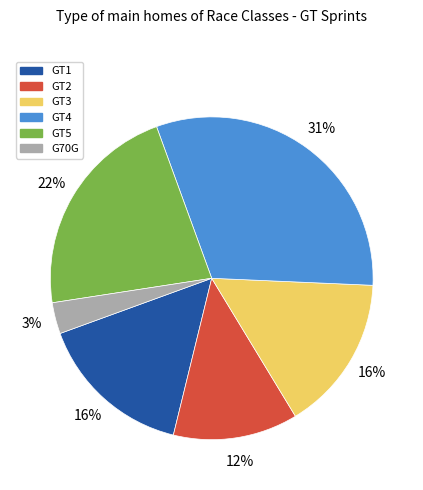

What percentage is the GT3 slice, to the nearest percent?

16%